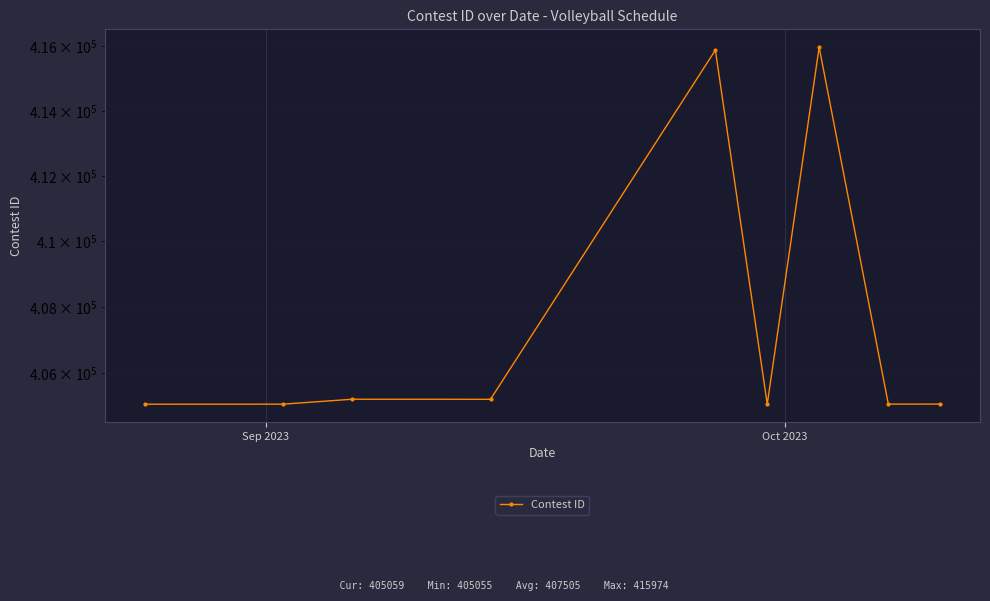

At which category does the chart reach its minimum across all series?

Sep 2023